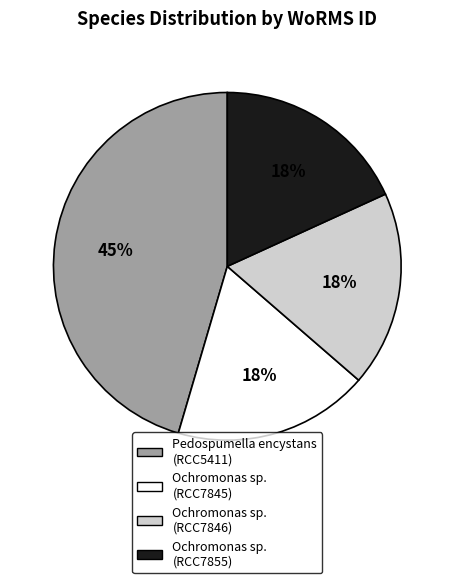

To the nearest percent, what is the average slice percentage?

25%